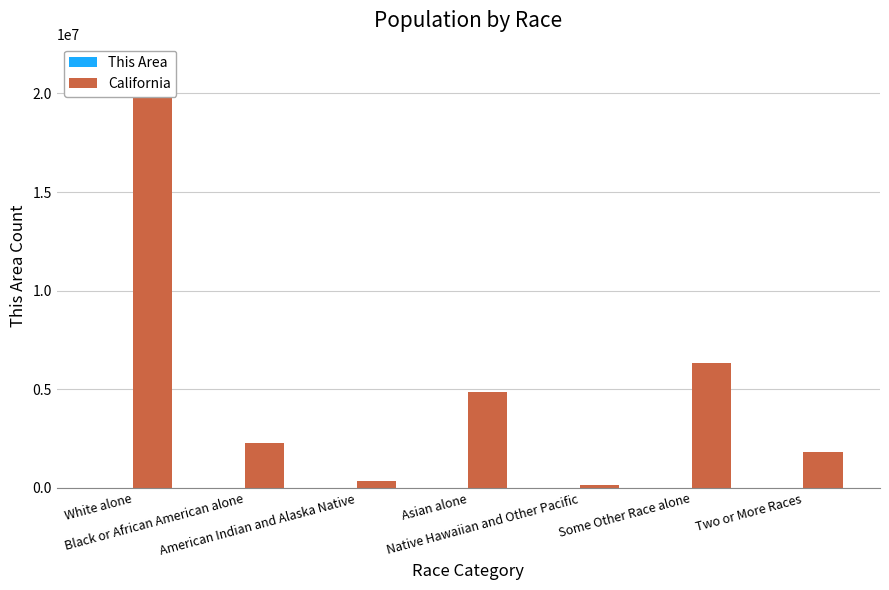

How many data points in California are above 2299072?

3